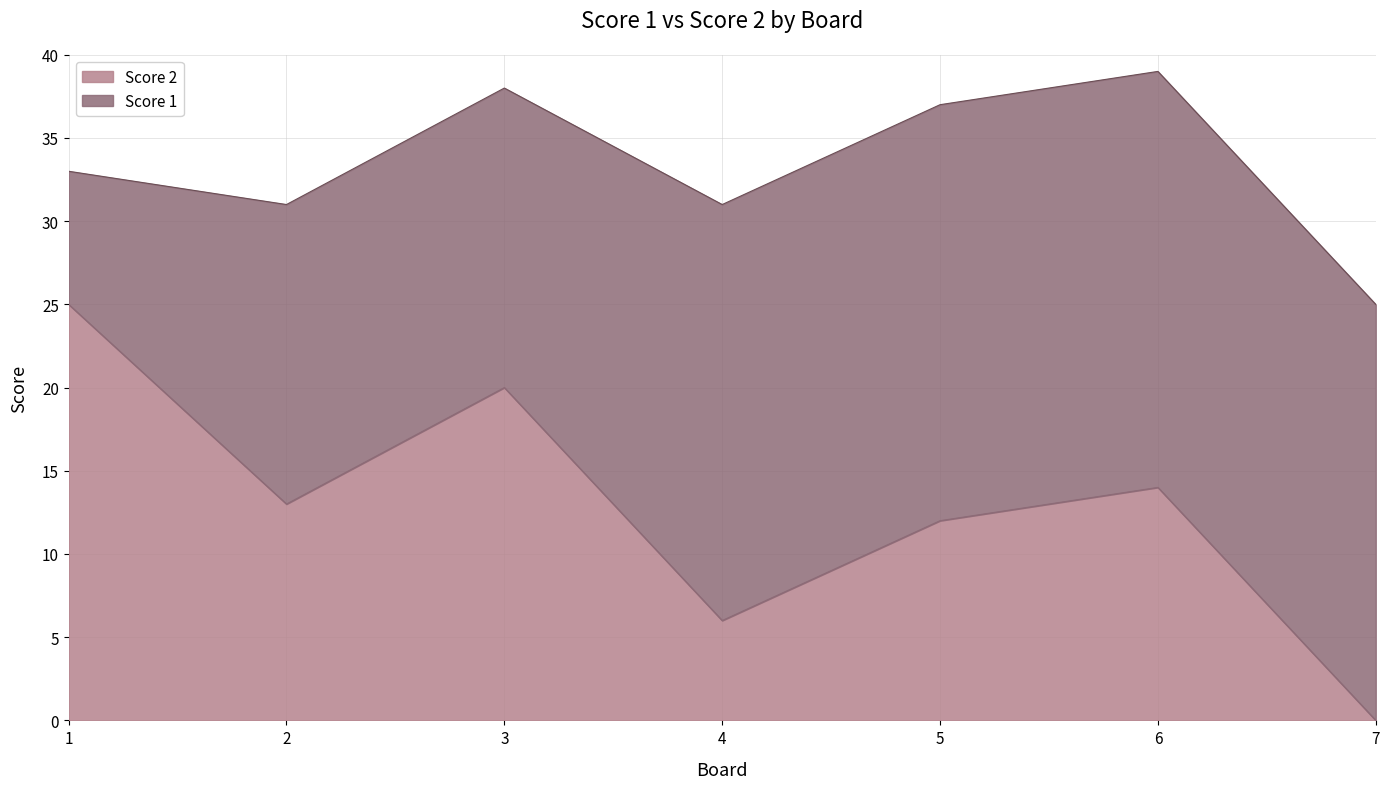

List the labels in order of value, largest first.

1, 3, 6, 2, 5, 4, 7